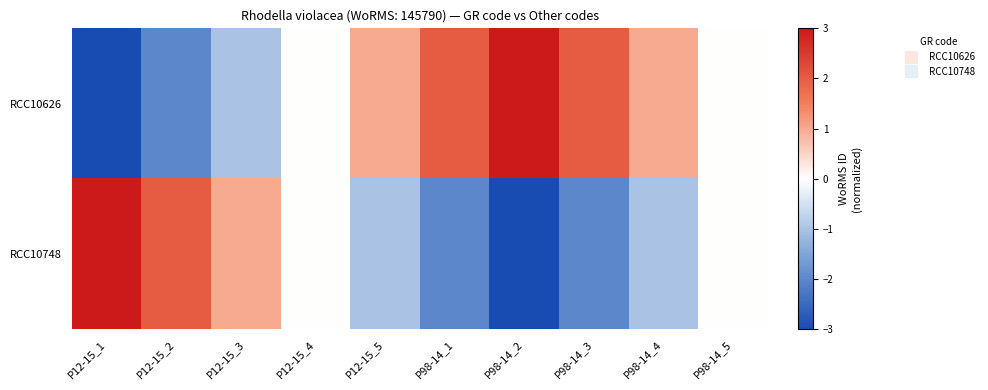

Which series has the largest range (max minus min)?

RCC10626